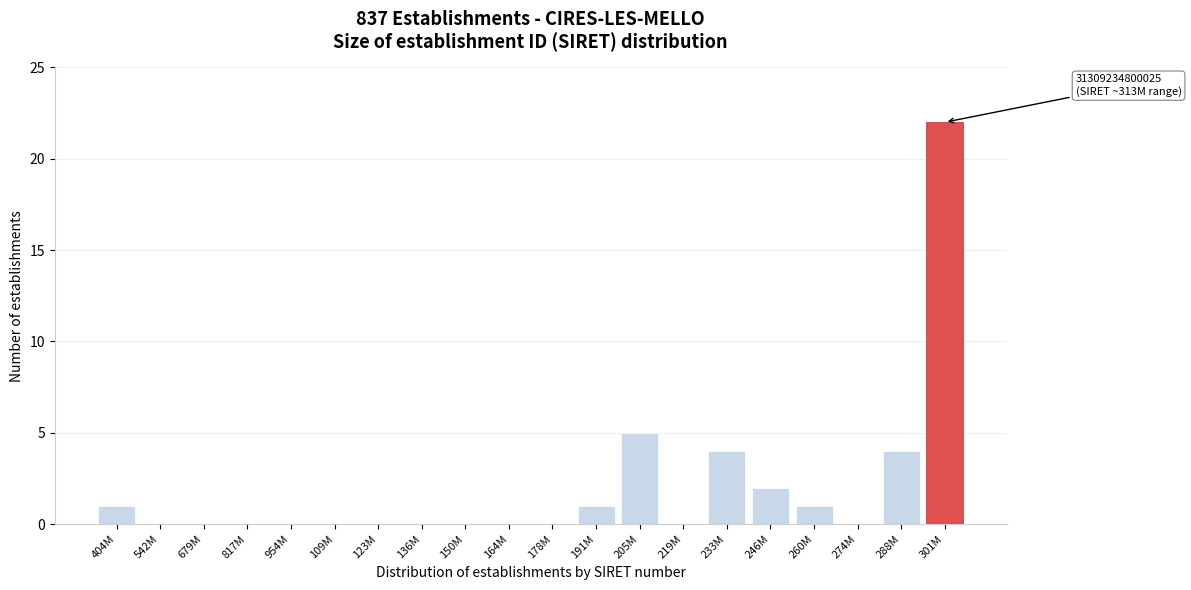

Reading right to left, extract all data points from this chart.

301M=22	288M=4	274M=0	260M=1	246M=2	233M=4	219M=0	205M=5	191M=1	178M=0	164M=0	150M=0	136M=0	123M=0	109M=0	954M=0	817M=0	679M=0	542M=0	404M=1